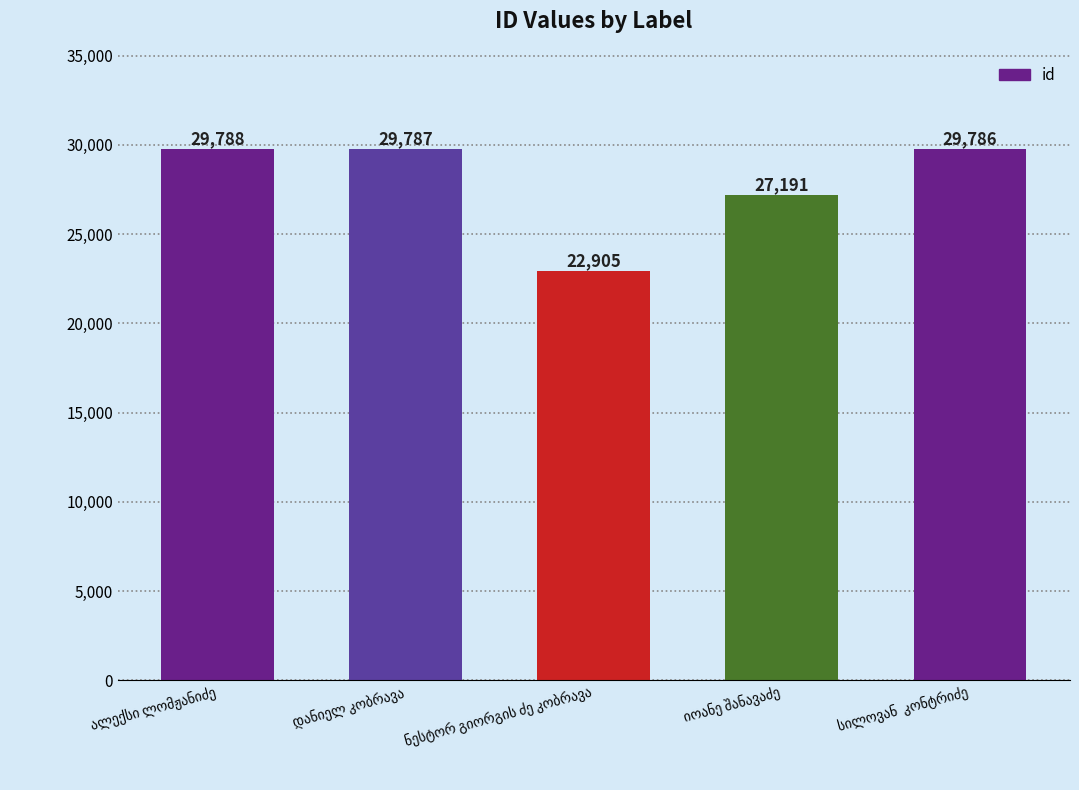

What is the maximum value shown in the chart?

29788